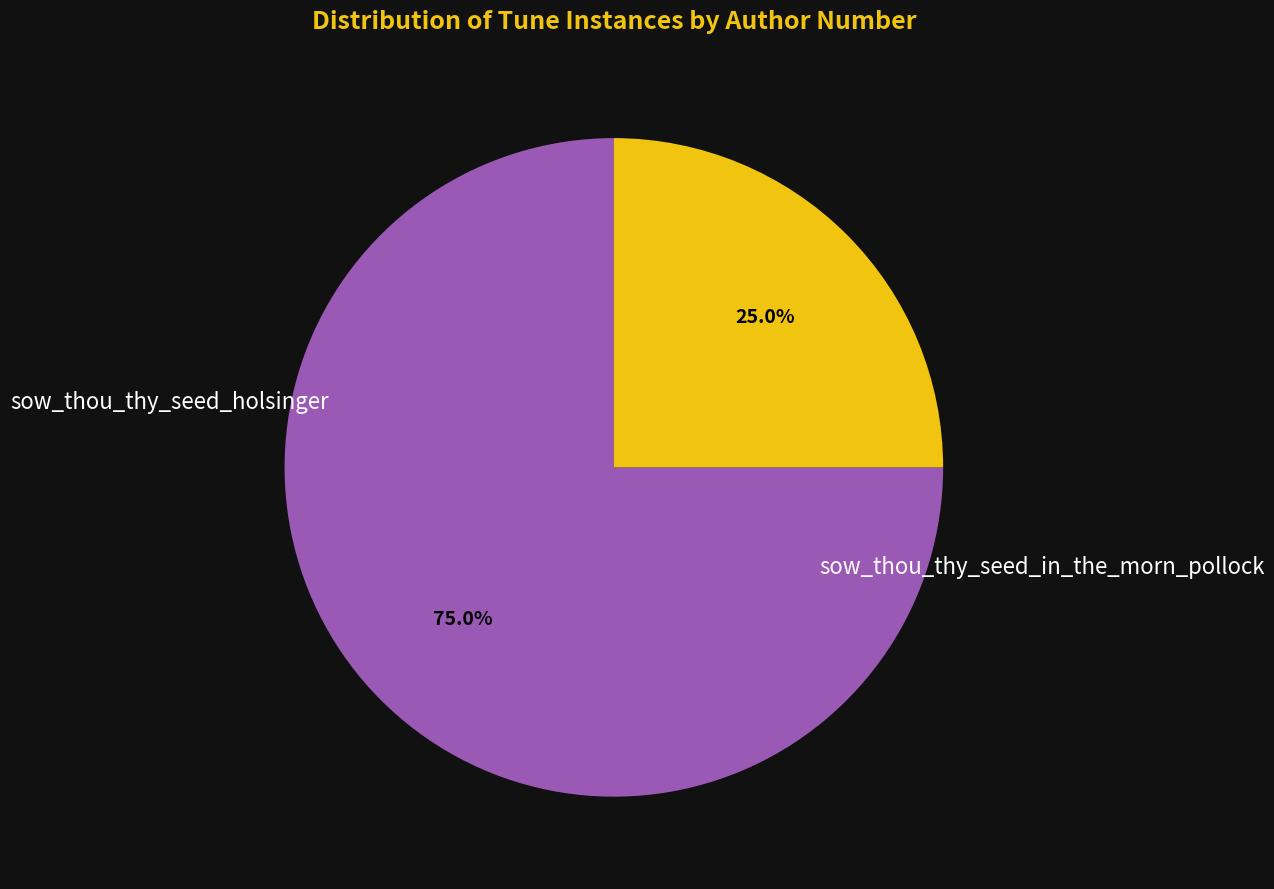

What is the ratio of the value at sow_thou_thy_seed_holsinger to the value at sow_thou_thy_seed_in_the_morn_pollock?

3.0